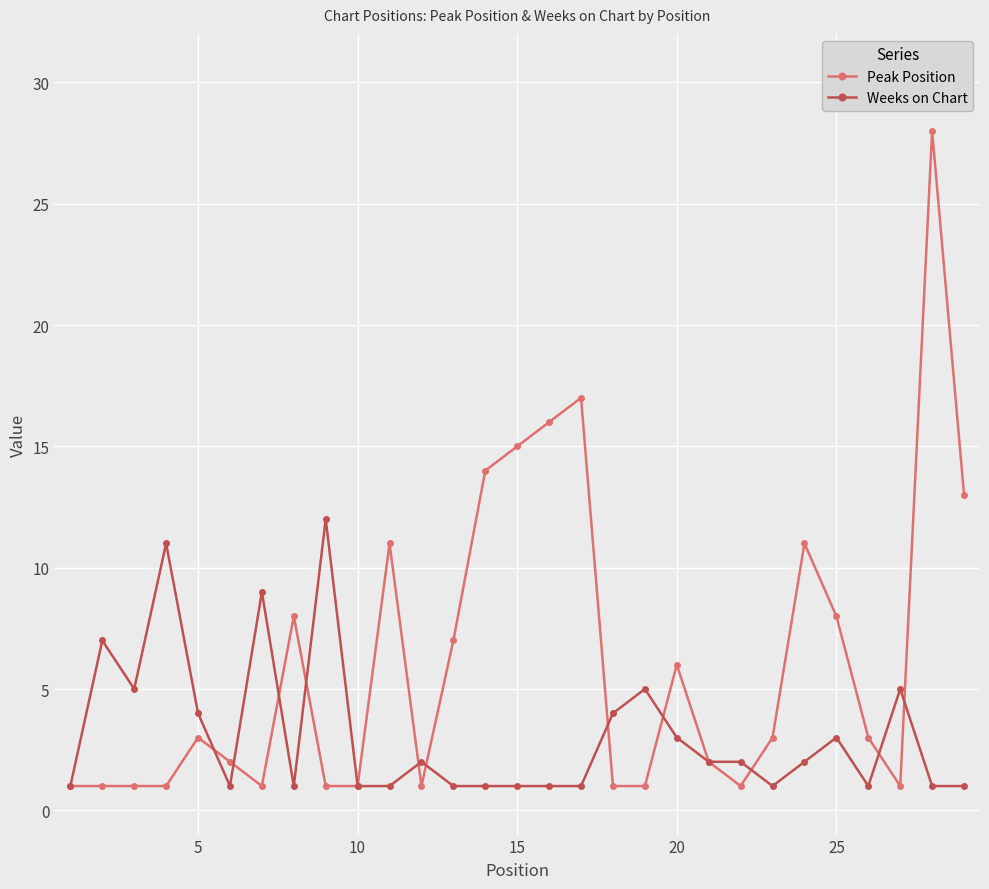

True or false: Weeks on Chart has more than 2 points higher than both neighbors.

True